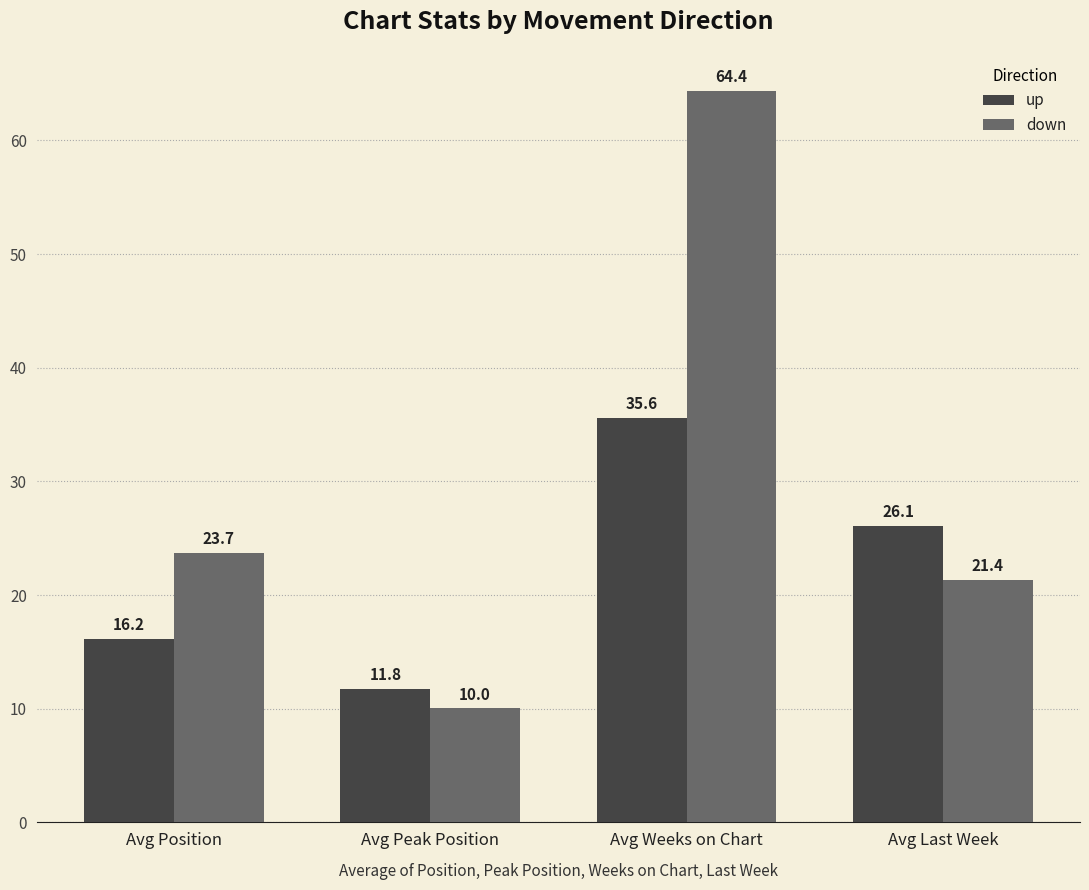

What is the greatest value displayed?

64.4